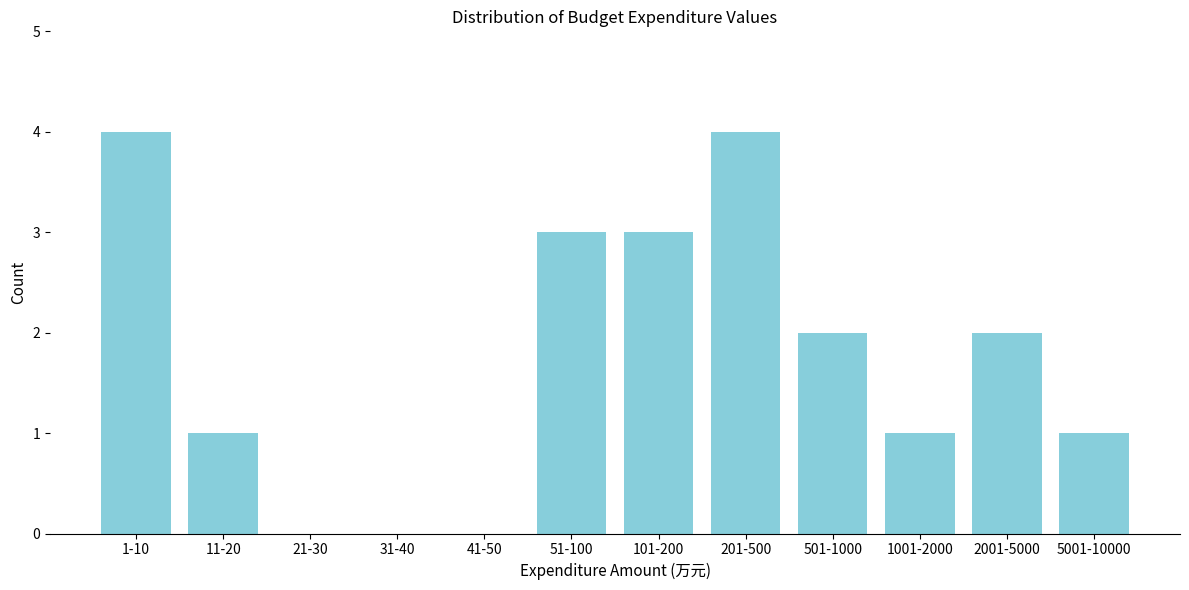

Reading left to right, list all the values displayed in this chart.

1-10=4	11-20=1	21-30=0	31-40=0	41-50=0	51-100=3	101-200=3	201-500=4	501-1000=2	1001-2000=1	2001-5000=2	5001-10000=1